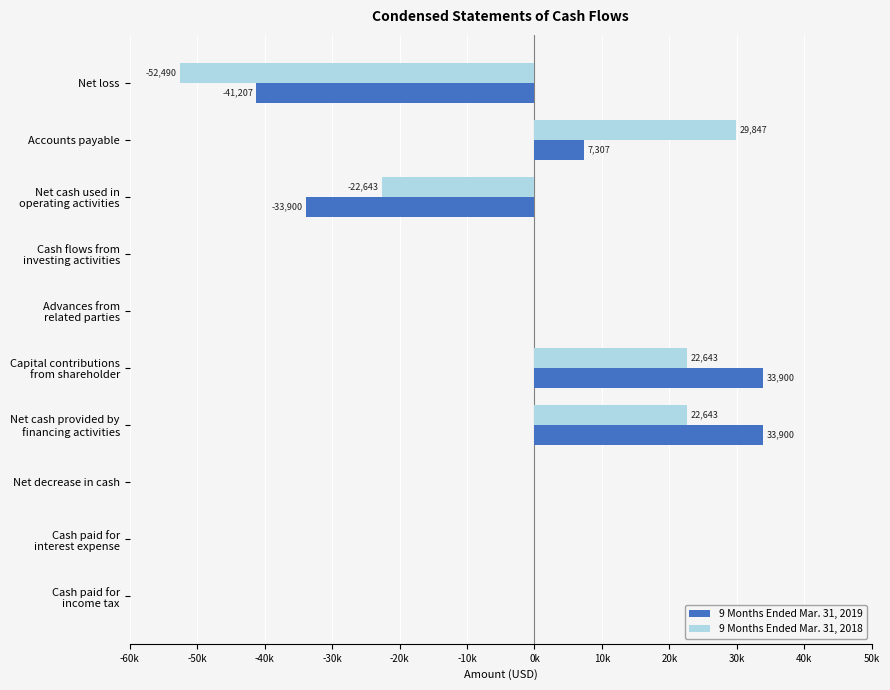

What are all the series names shown in the legend?

9 Months Ended Mar. 31, 2019, 9 Months Ended Mar. 31, 2018